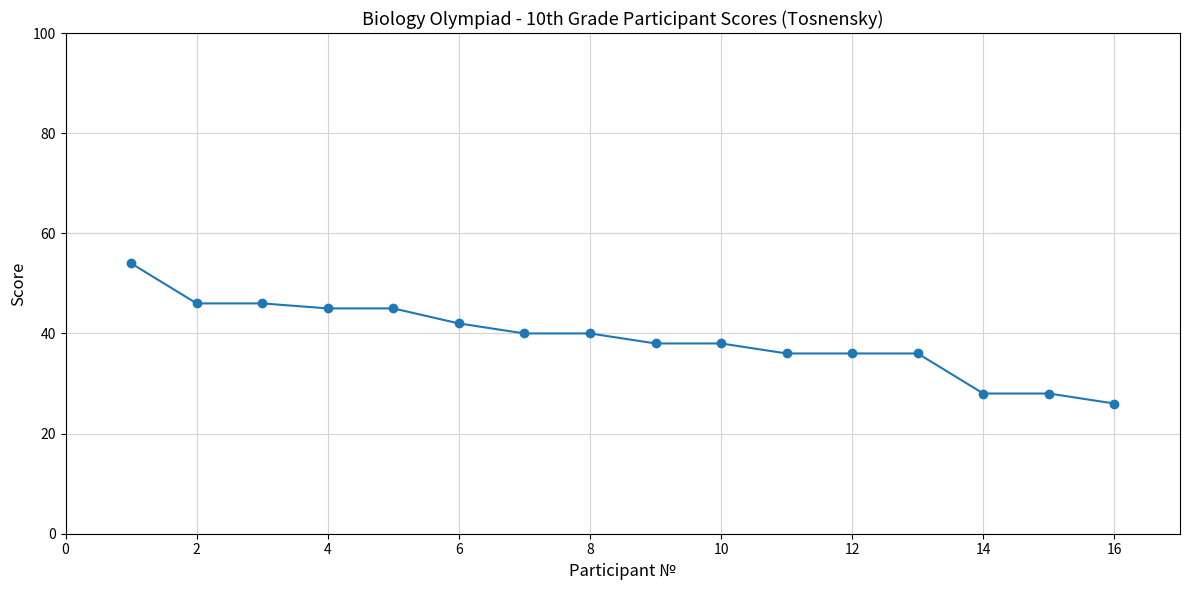

What is the value of the 3rd point from the left?

46